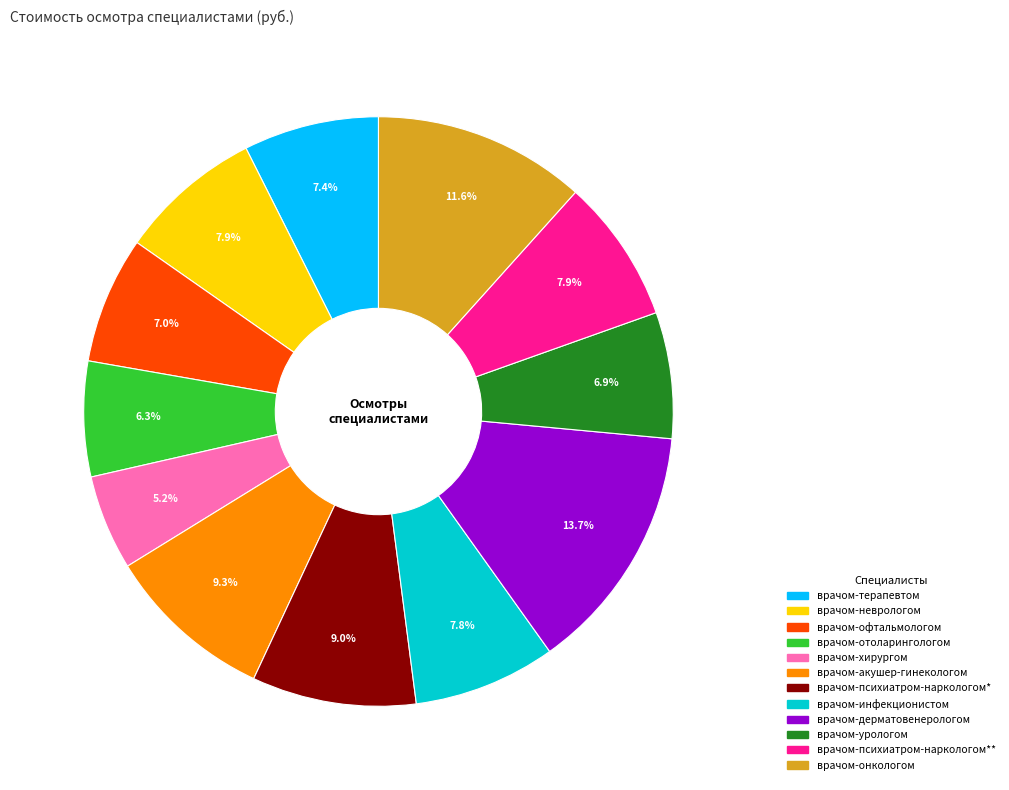

How many slices are in this pie chart?

12